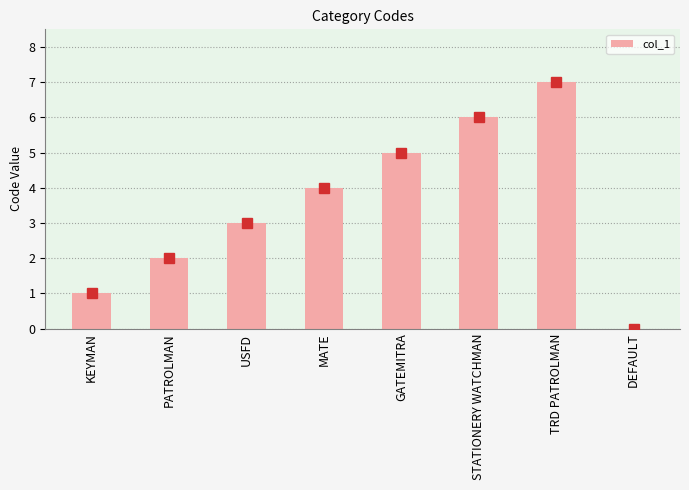

At which label is the value closest to 3?

USFD